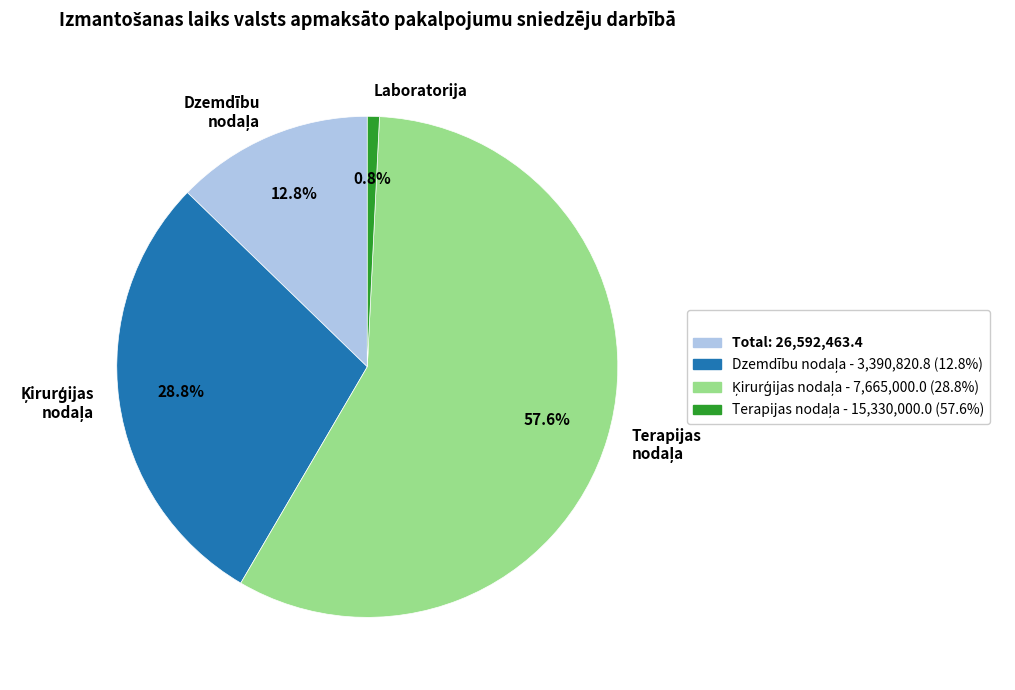

What portion of the pie excludes Laboratorija?

99.2%